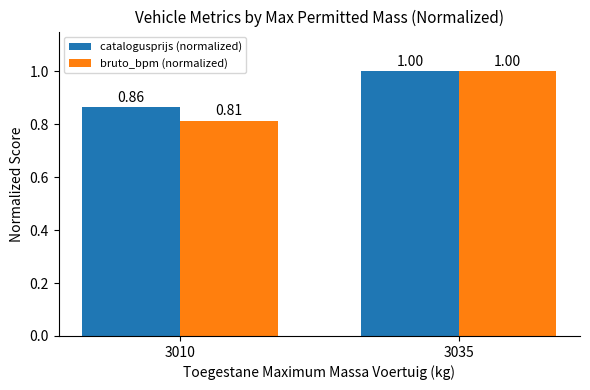

Which series changed the most between 3010 and 3035?

bruto_bpm (normalized)